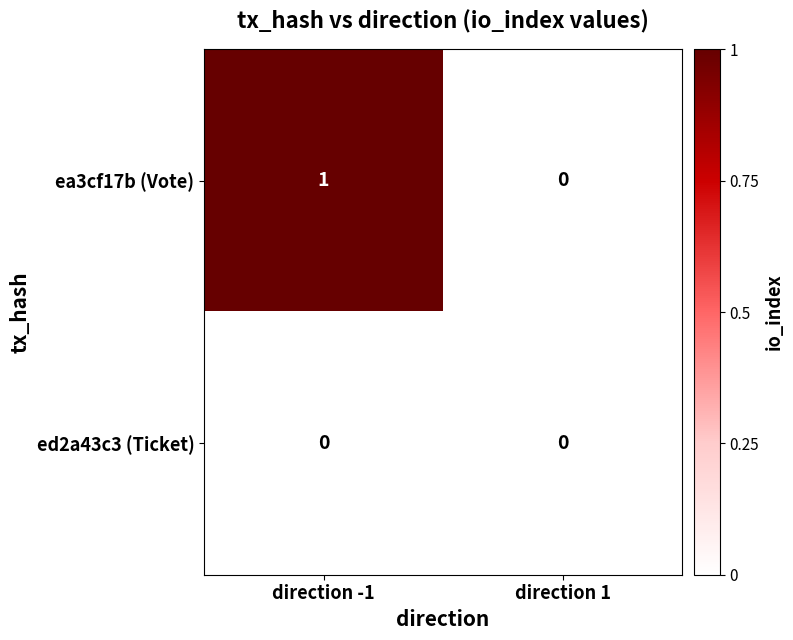

How many distinct data groups are displayed?

2